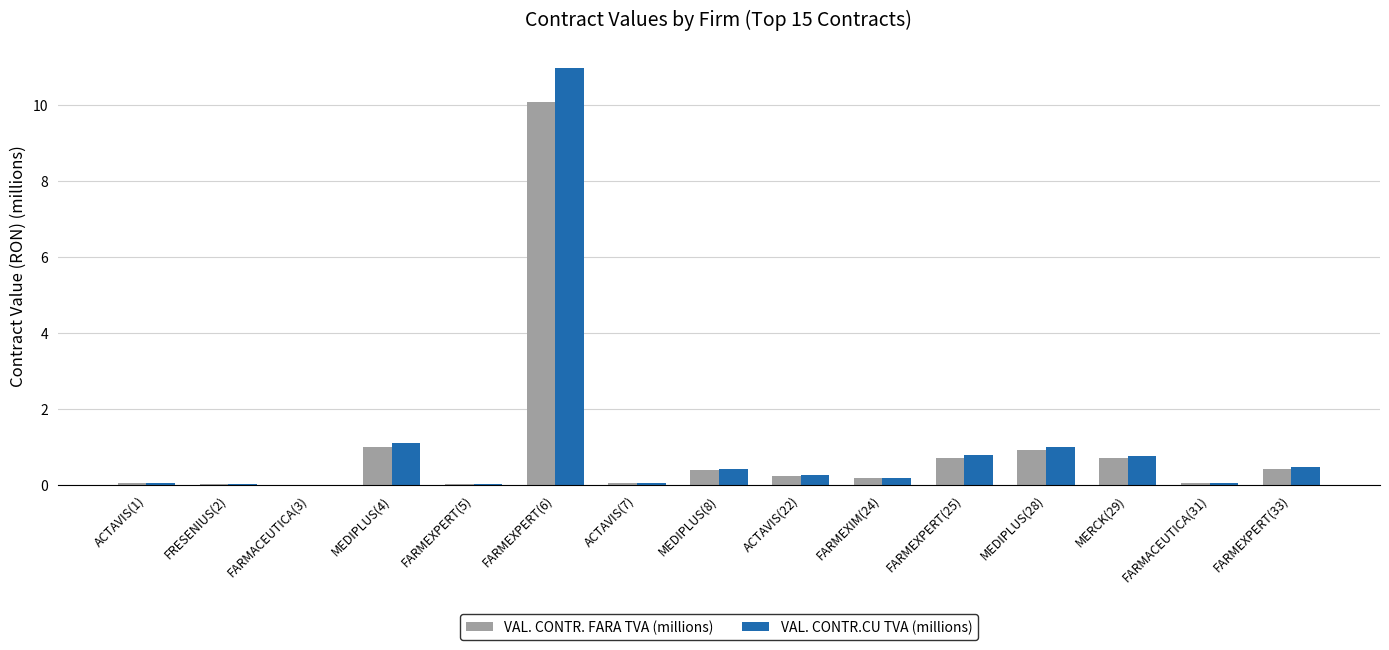

What is the greatest value displayed?

11.0